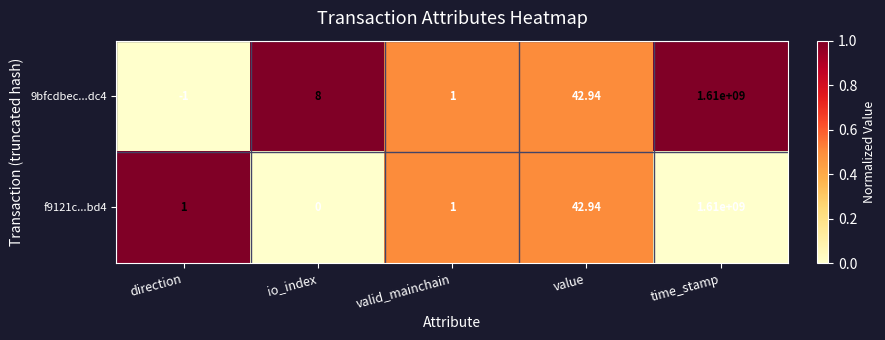

Which label corresponds to the largest value in the chart?

time_stamp